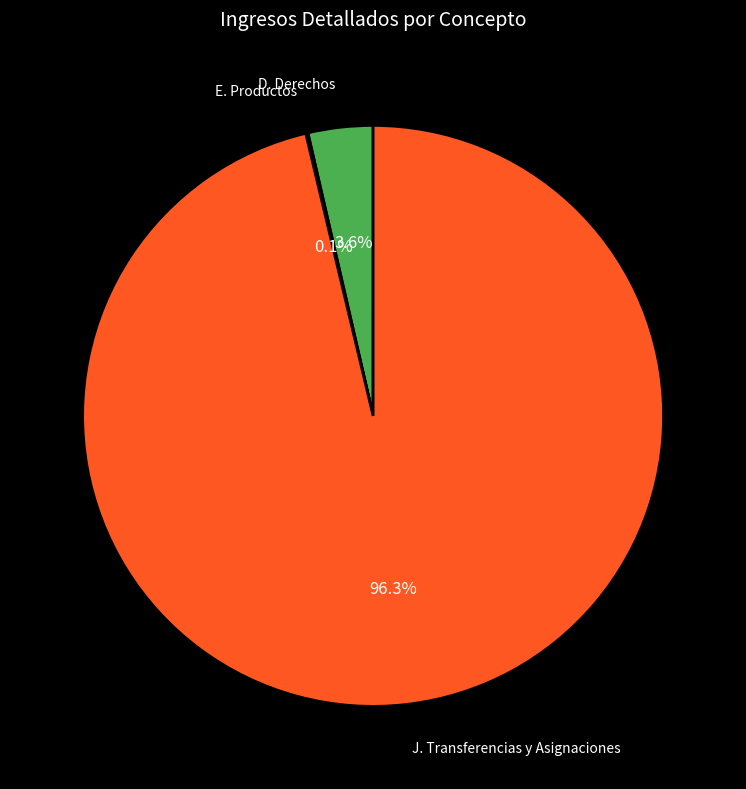

Is it true that D. Derechos is 4% of the pie?

True